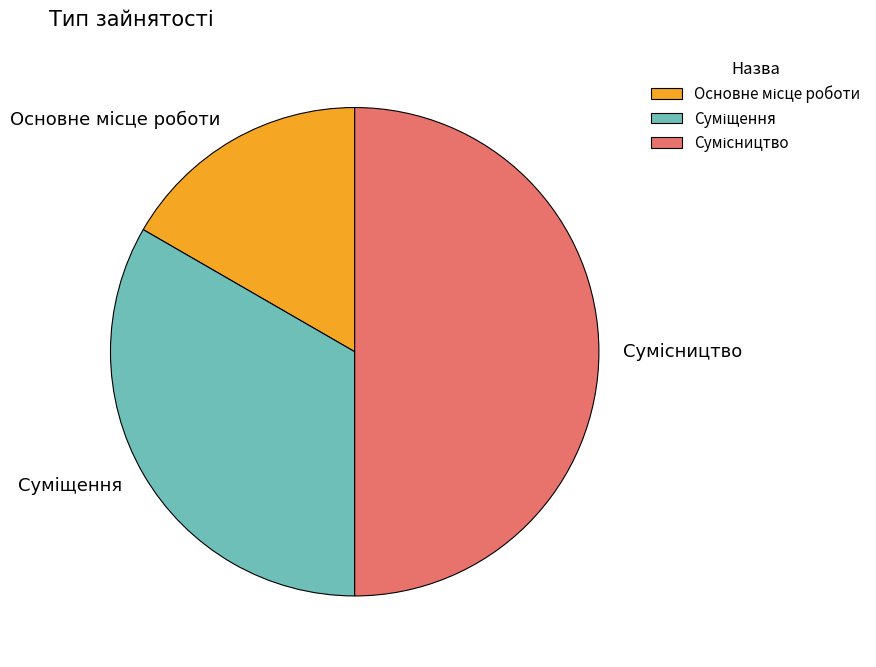

To the nearest percent, what percentage of the pie is Основне місце роботи?

17%